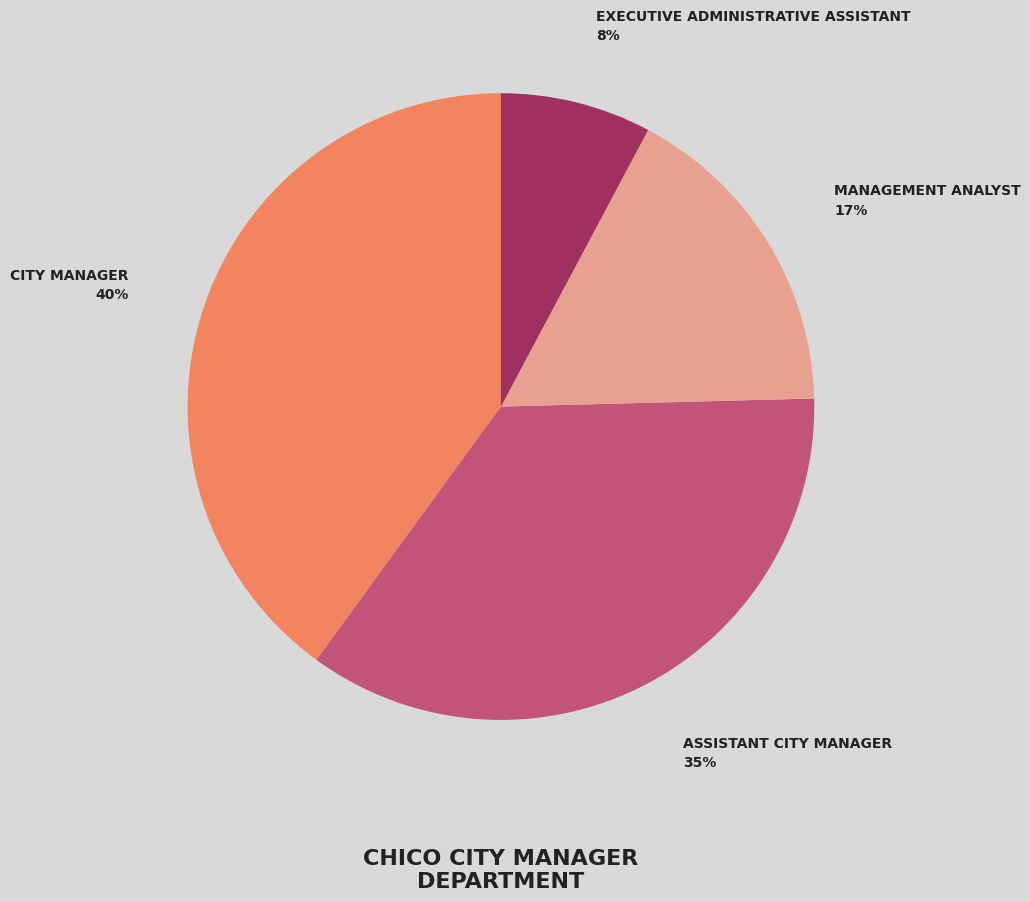

Does any single category account for the majority?

No